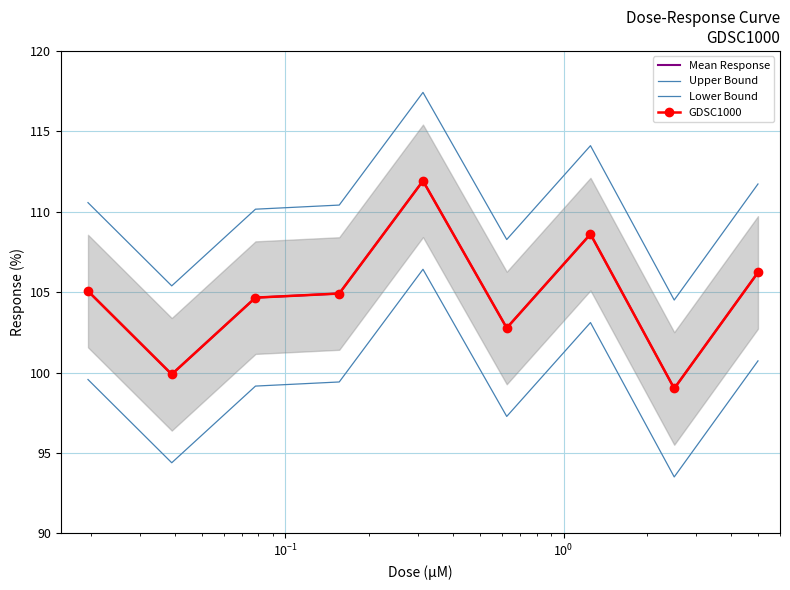

True or false: Upper Bound has more than 0 interior local peaks.

True